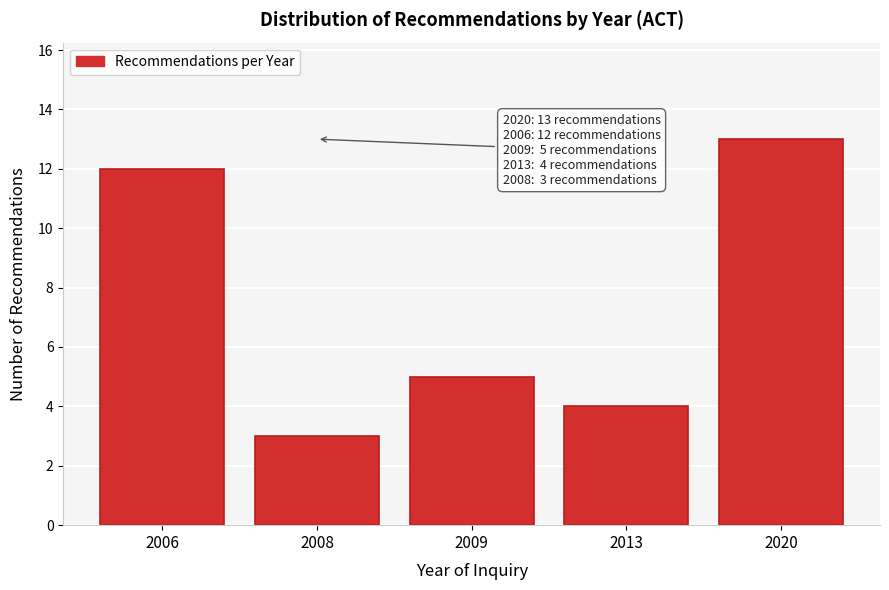

Reading right to left, extract all data points from this chart.

13	4	5	3	12